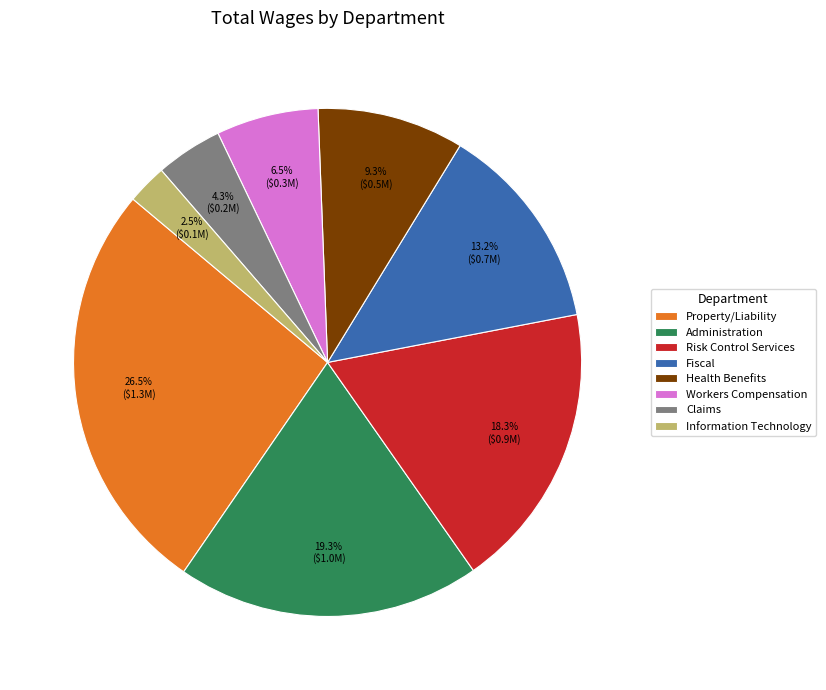

How many slices are in this pie chart?

8